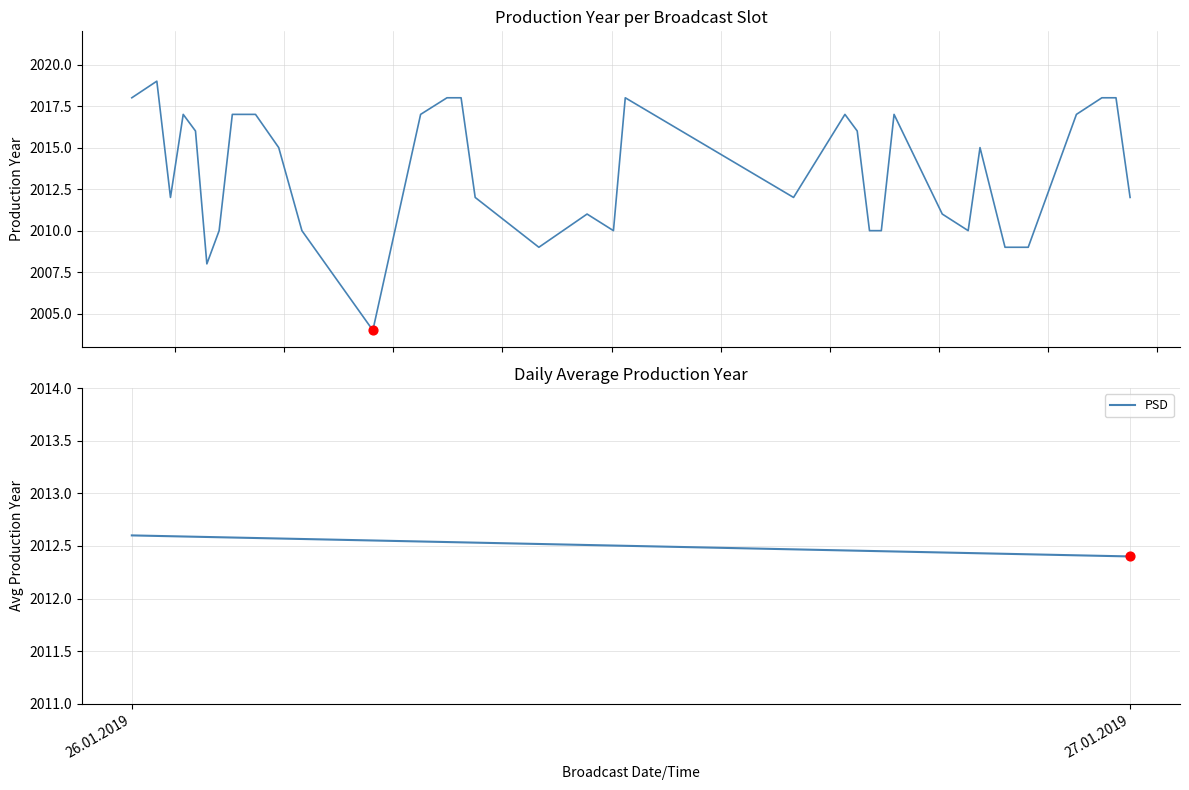

What is the ratio of the value at 26.1.2019 19:29 to the value at 27.1.2019 19:29?

1.0